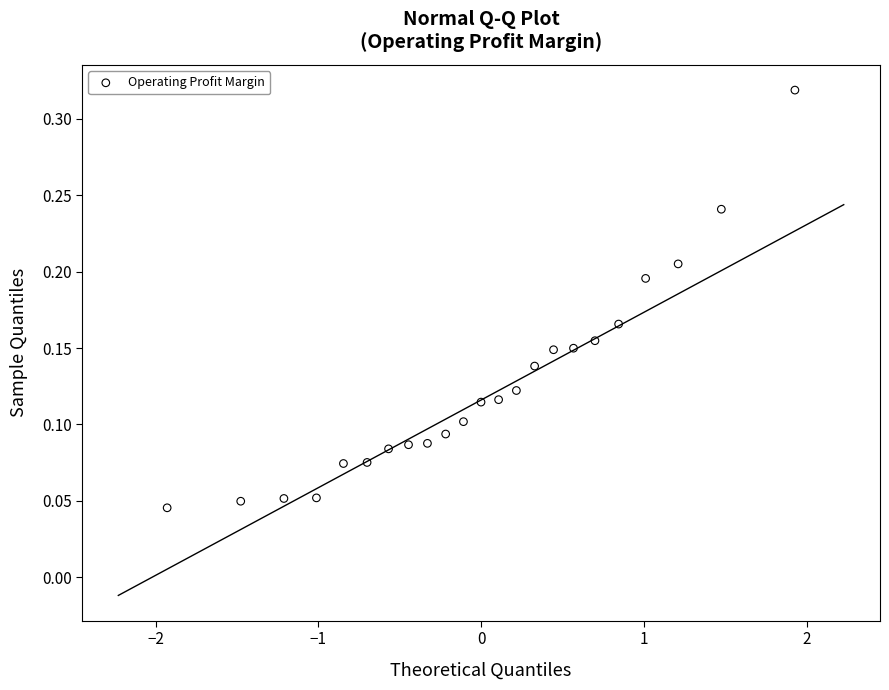

What is the range of X values (max minus min)?

3.9